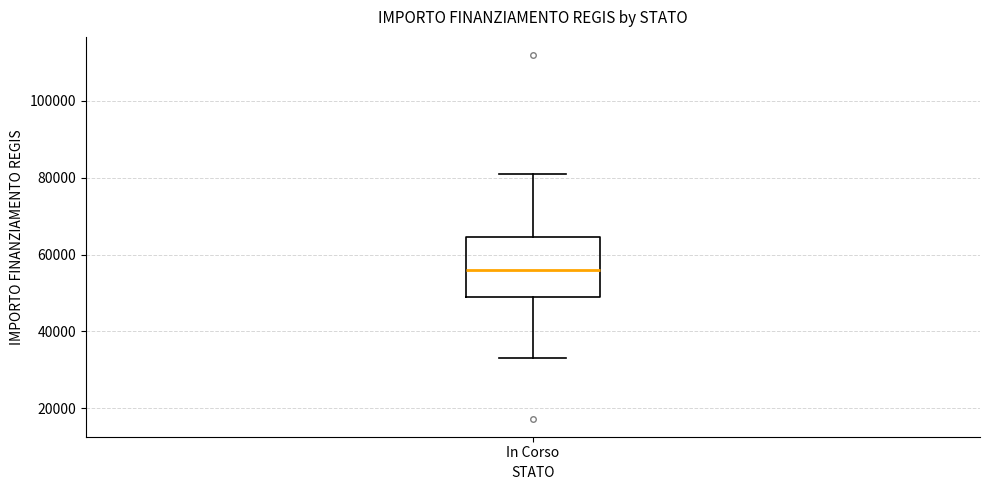

Transcribe this box plot: give where the median line is, the range the box spans, and where the two whiskers end, as read against the y-axis. The values are not printed on the chart, so give them approximately, as read against the axis.

median 56000, box 50000 to 64000, whiskers 32000 to 80000